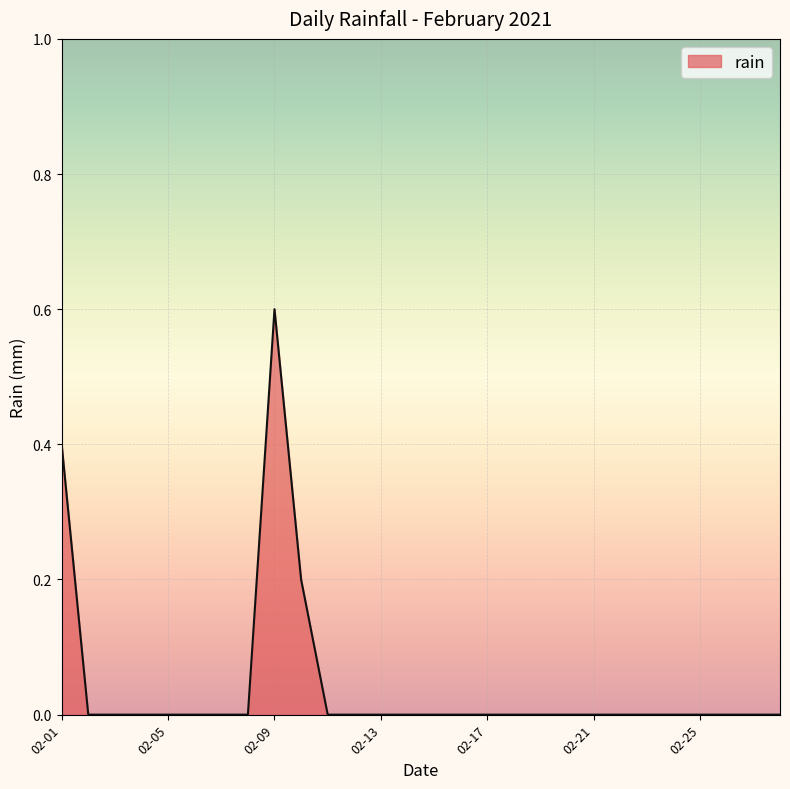

What is the difference between the maximum and minimum values?

0.6